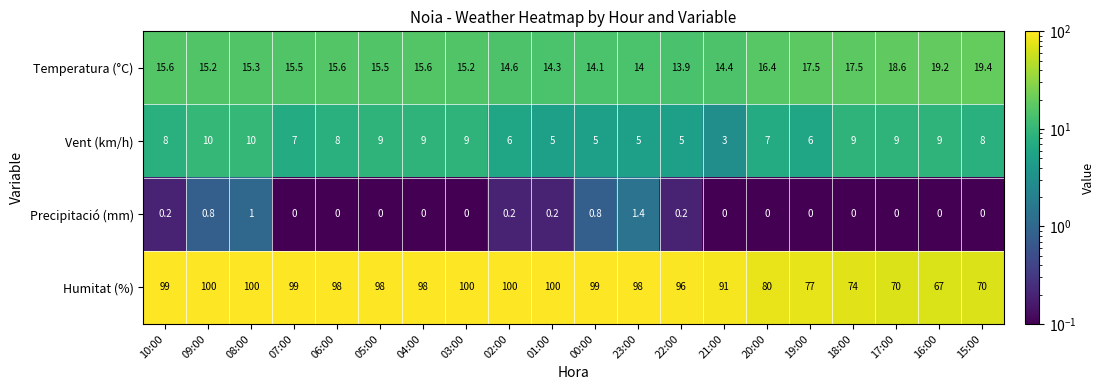

What is the approximate value of Humitat (%) at 22:00?

96.0